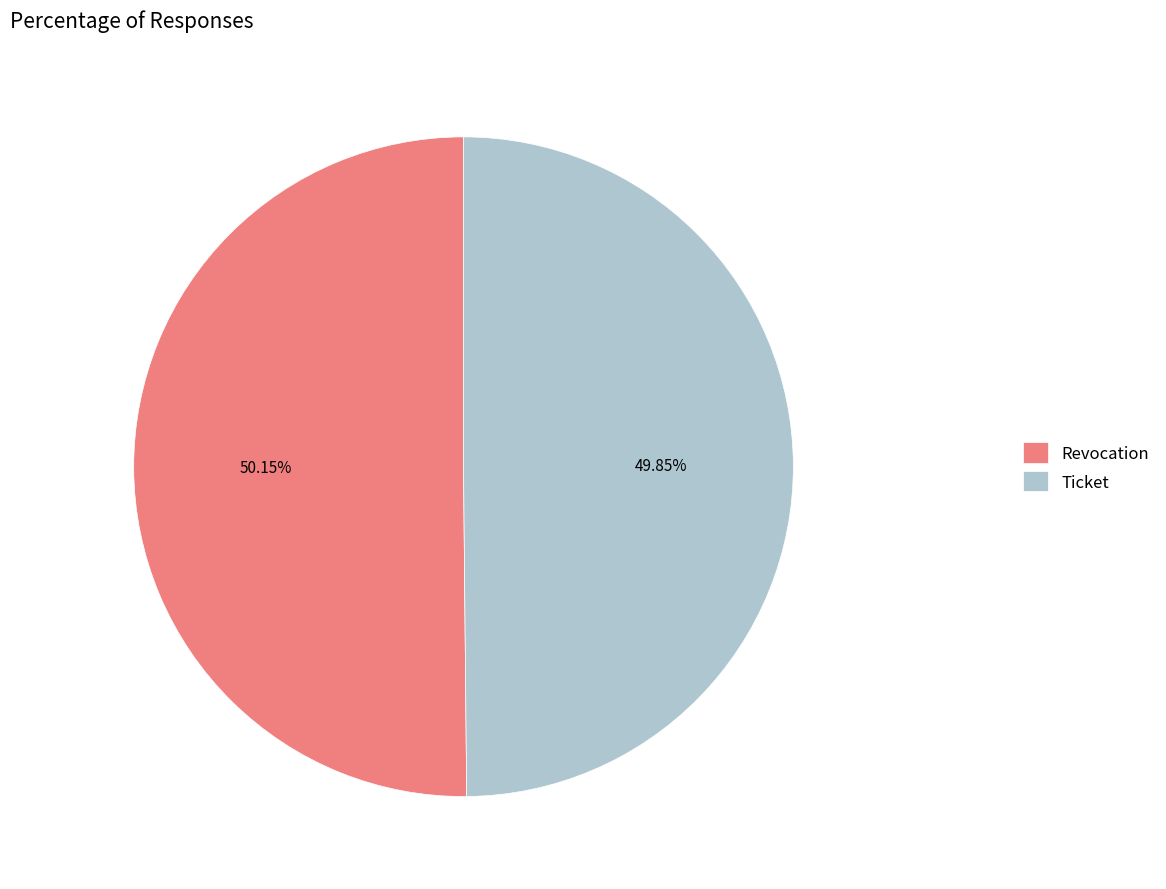

What is the total percentage of Revocation and Ticket?

100.0%